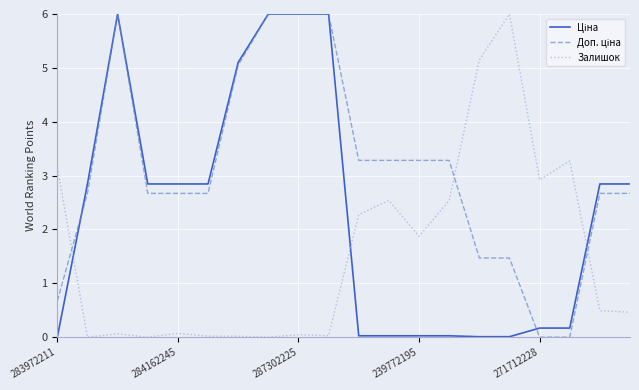

What is the difference between the maximum and minimum values in the Залишок series?

6.0